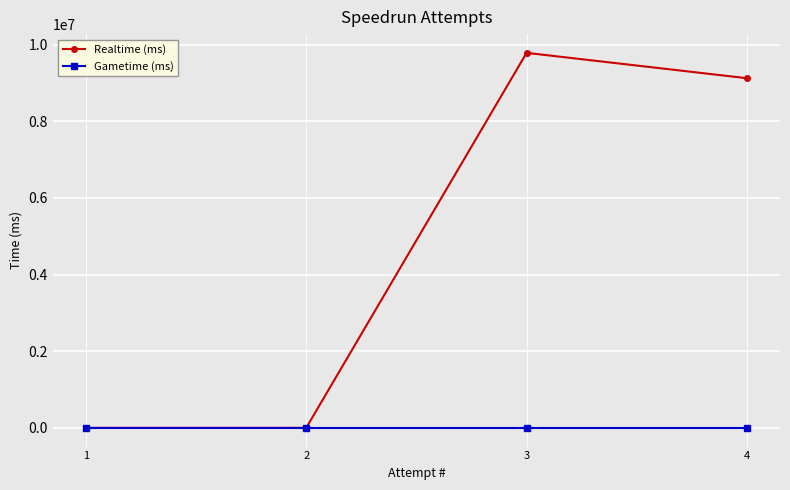

Which category has the lowest value across all series?

2